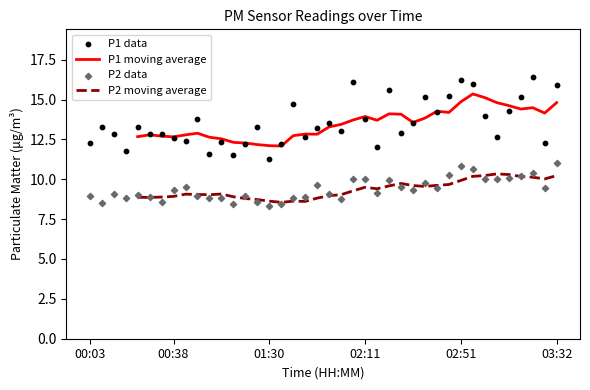

Which series reaches the minimum Y coordinate?

P2 data